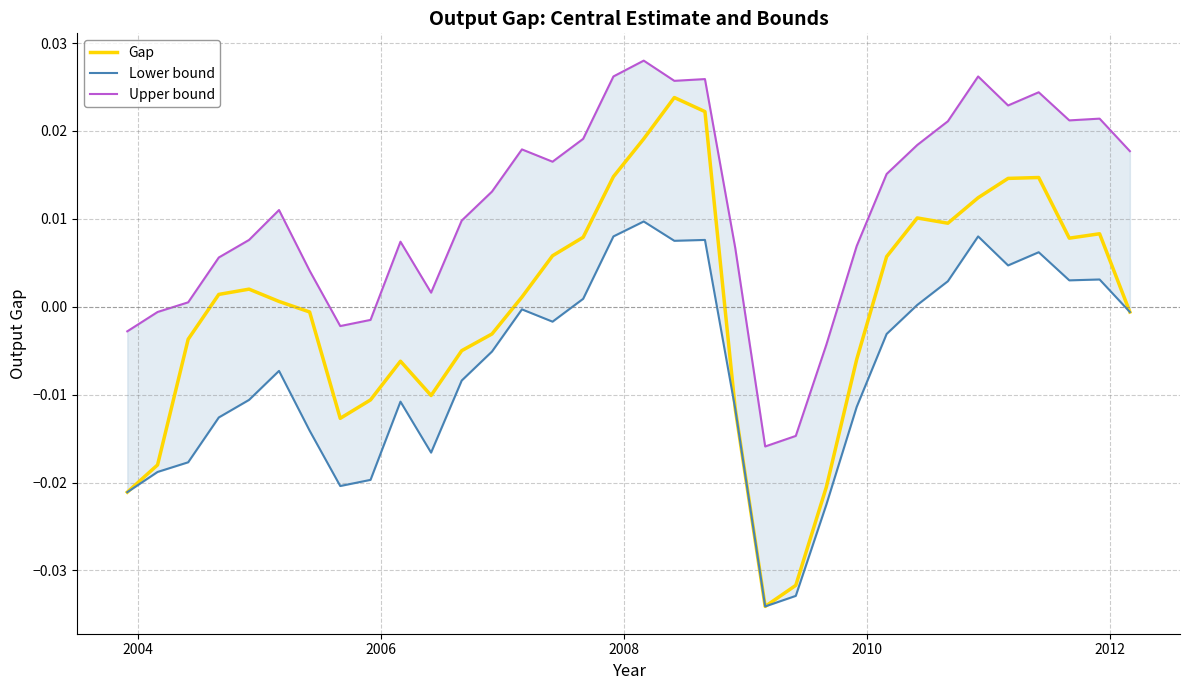

True or false: Upper bound and Lower bound intersect in this chart.

False